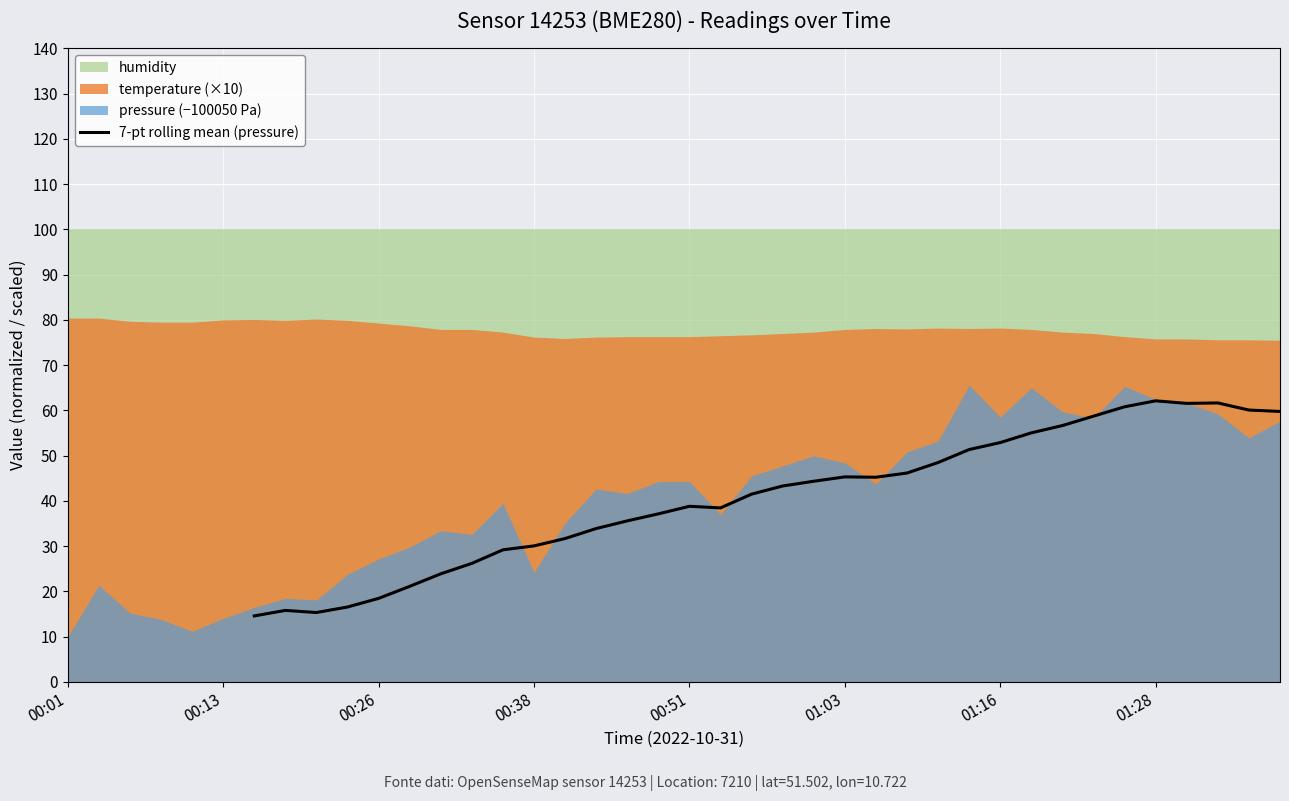

How many lines are shown in the chart?

1